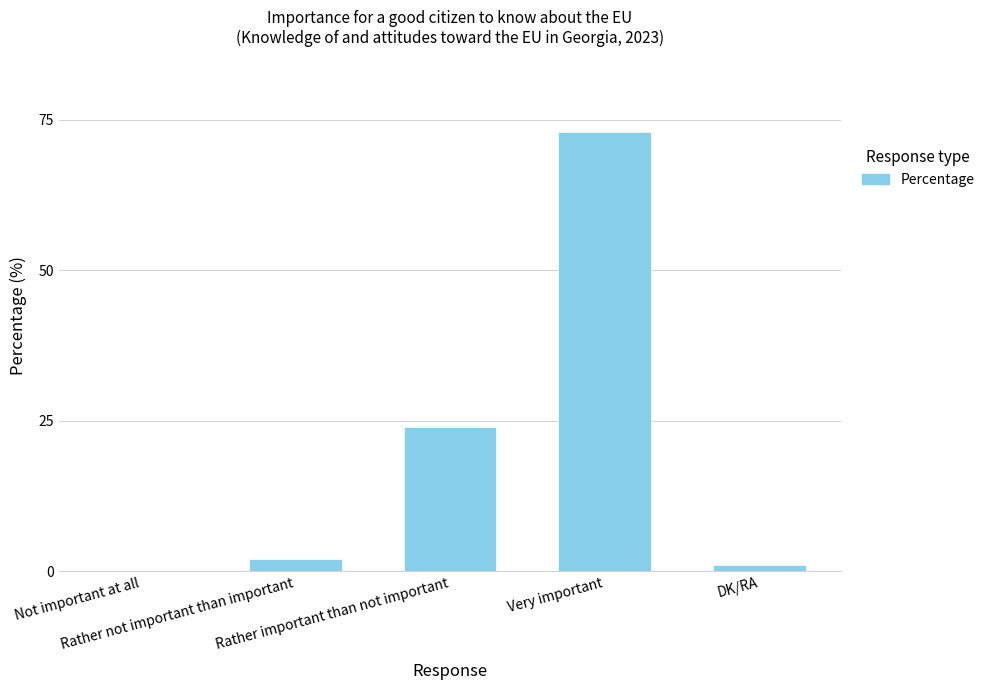

What is the maximum value shown in the chart?

73